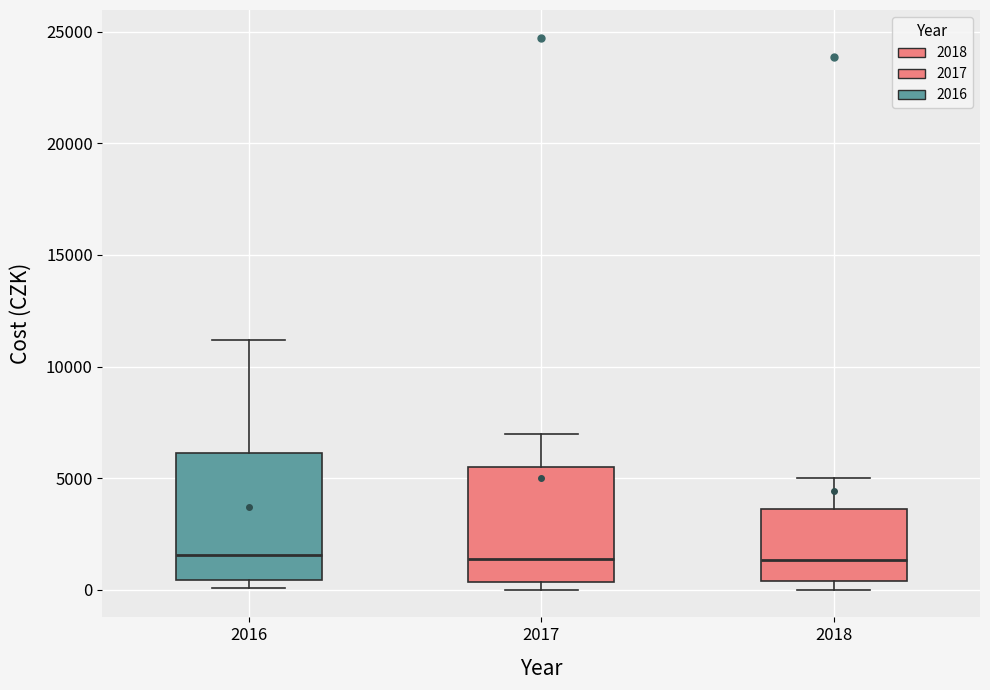

Which box is the tallest, from its lower edge to its upper edge?

2016